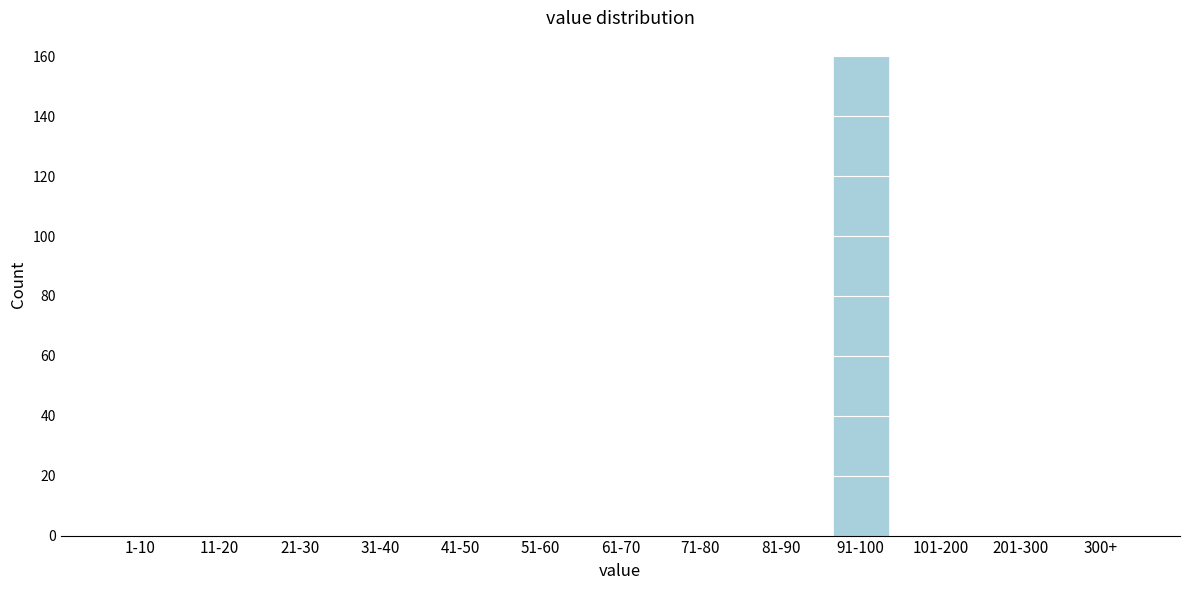

Reading right to left, list all the values displayed in this chart.

300+=0	201-300=0	101-200=0	91-100=160	81-90=0	71-80=0	61-70=0	51-60=0	41-50=0	31-40=0	21-30=0	11-20=0	1-10=0